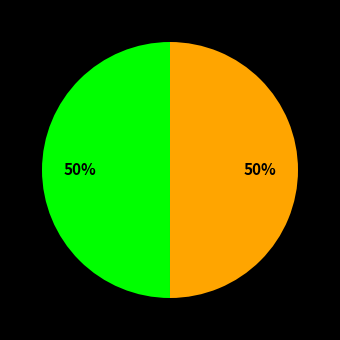

To the nearest percent, what is the average slice percentage?

50%